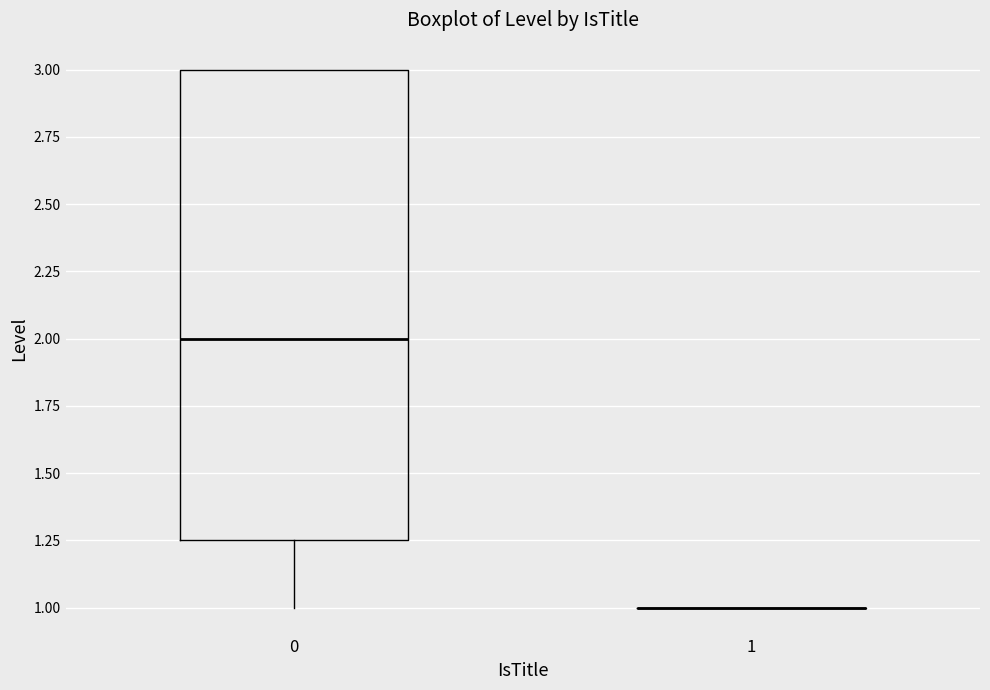

Comparing the boxes themselves (not the whiskers), which one is the tallest?

0